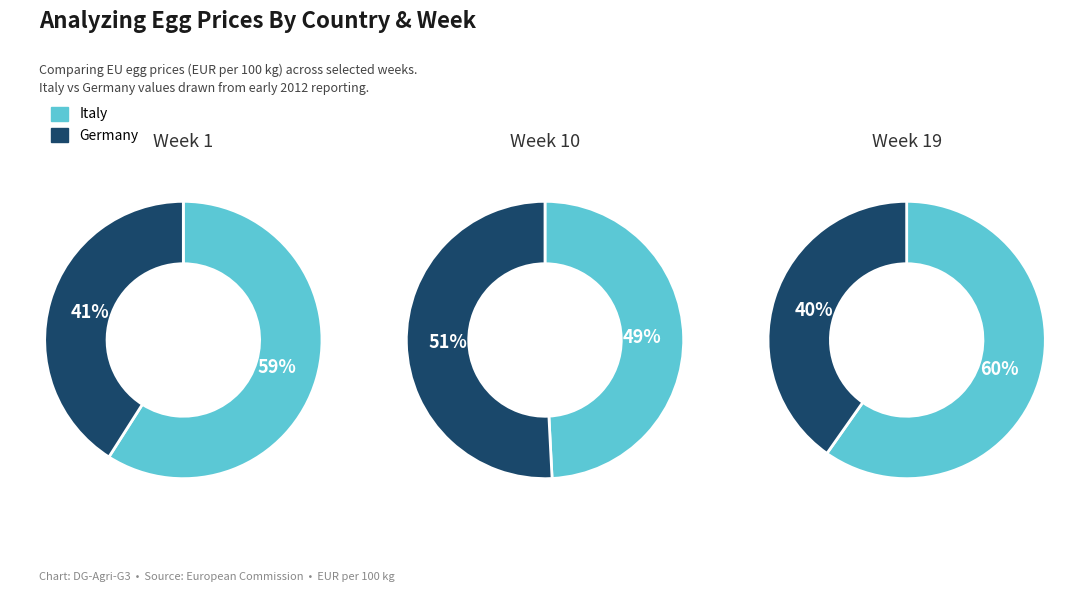

Is the sum of Week 10 and Week 9 greater than half?

No